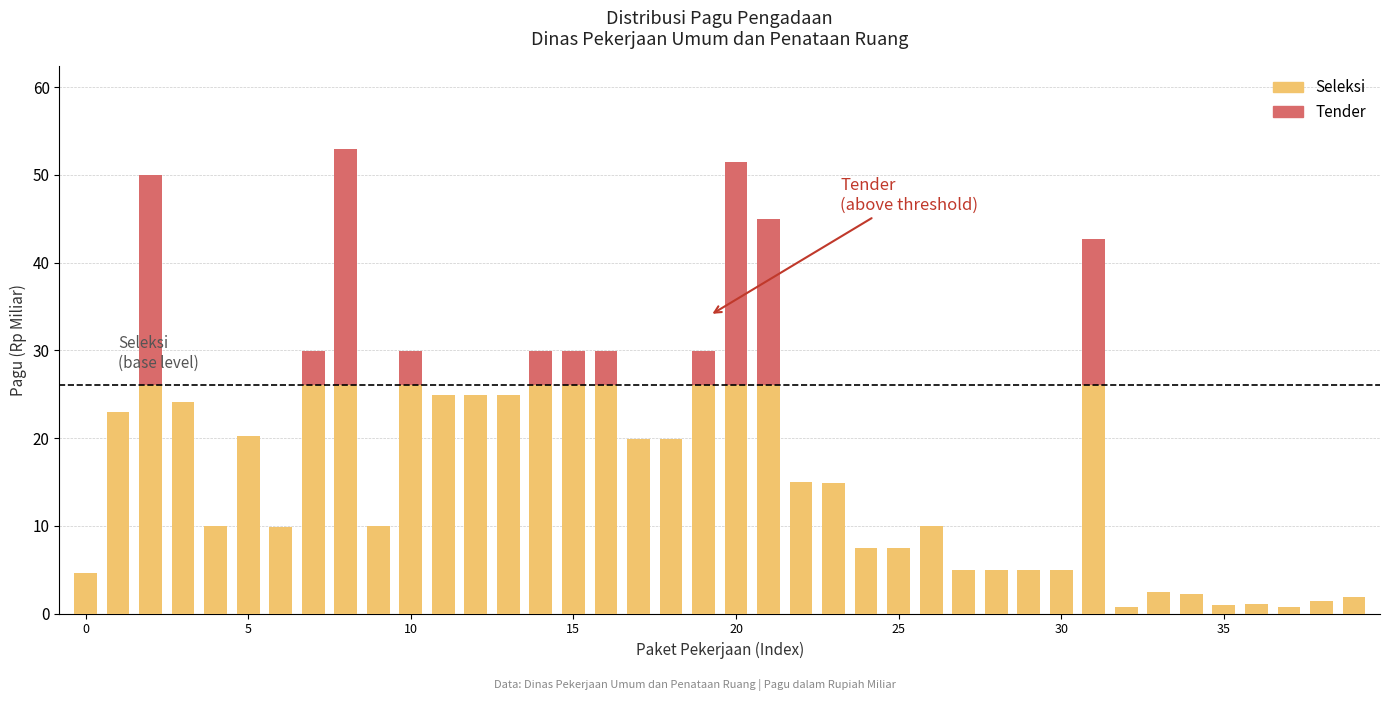

What is the maximum value for Seleksi?

26.0